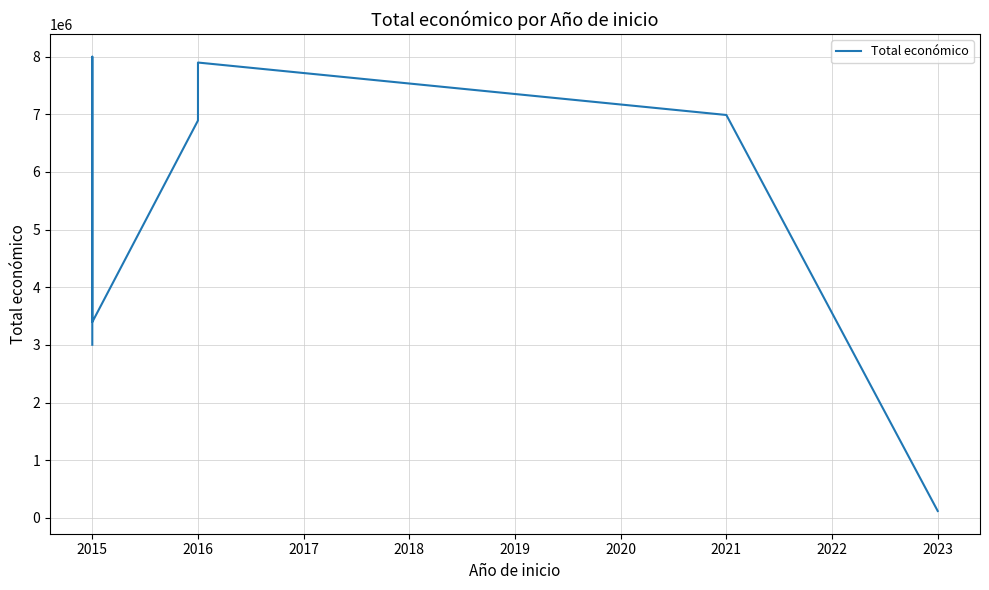

Reading left to right, transcribe all the data shown in this chart.

3002166	7996848	3768012	3395986	6891265	7895657	6986278	120000